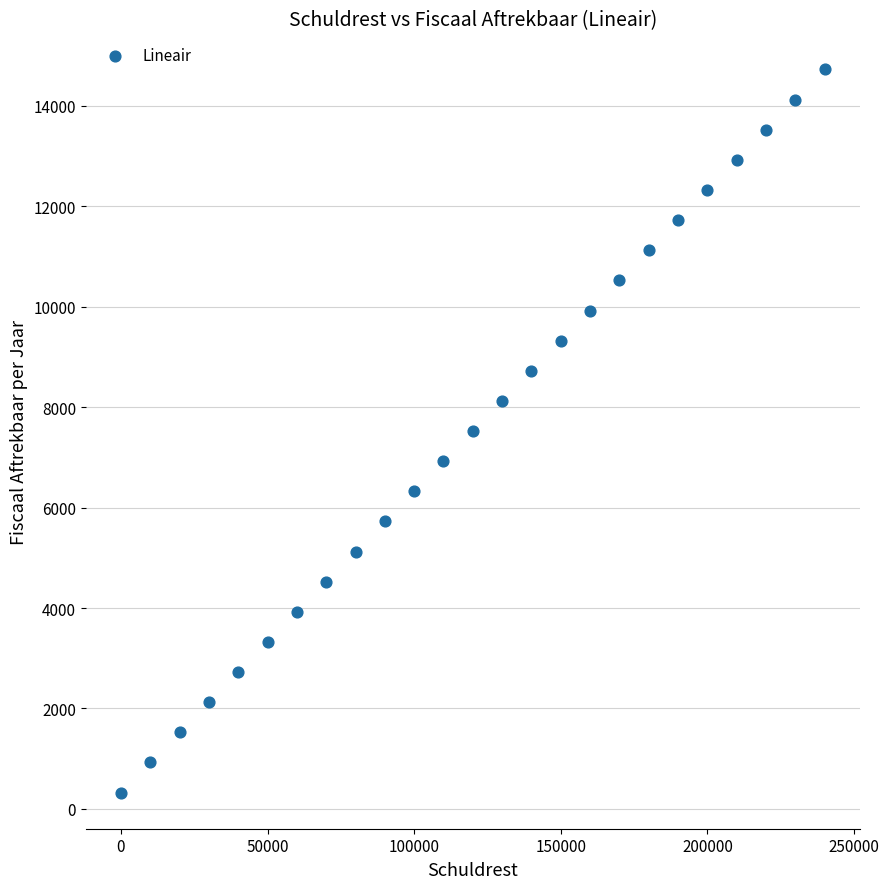

What is the range of Y values (max minus min)?

14400.0